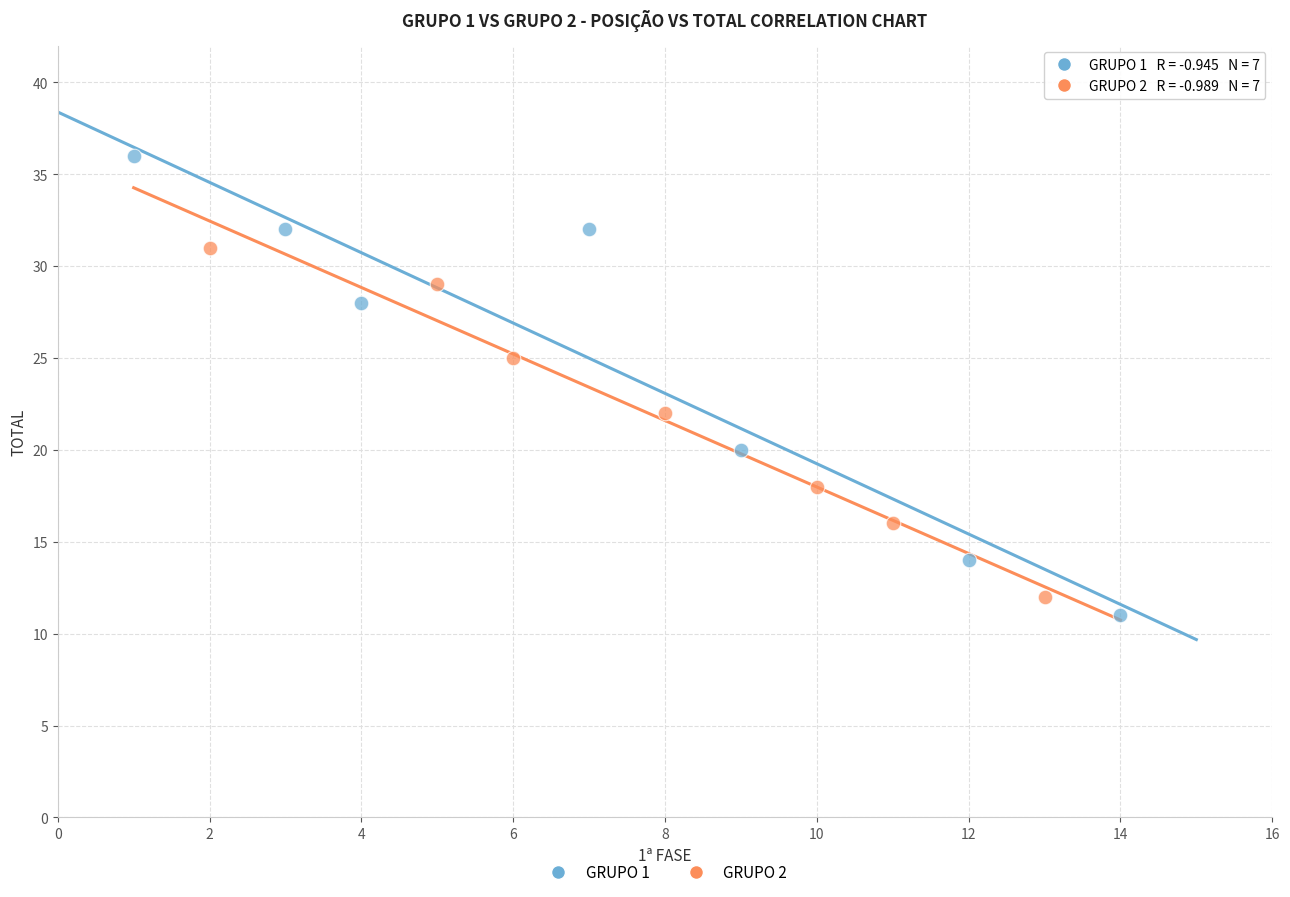

Which series contains the lowest Y value?

GRUPO 1